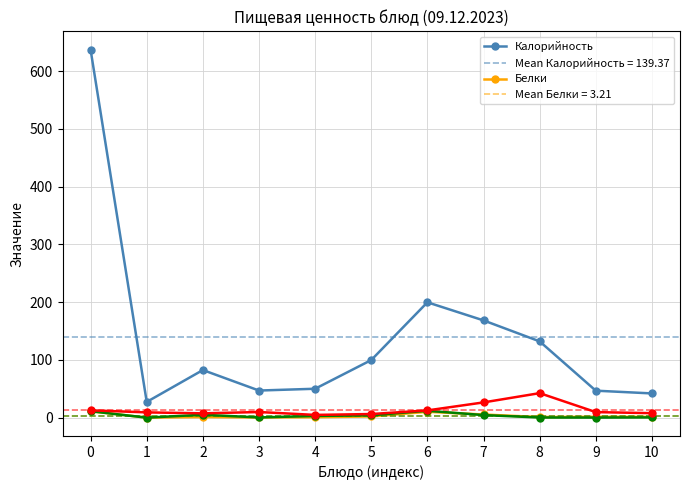

The value of Углеводы at 9 is 9.7. True or false?

True